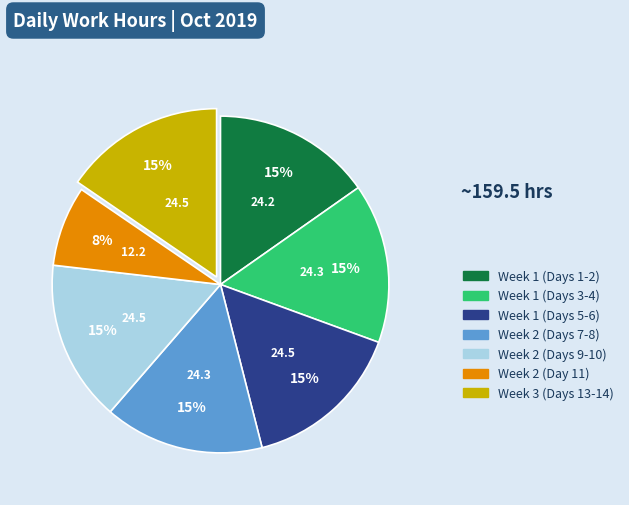

Is there any slice that represents more than half of the pie?

No